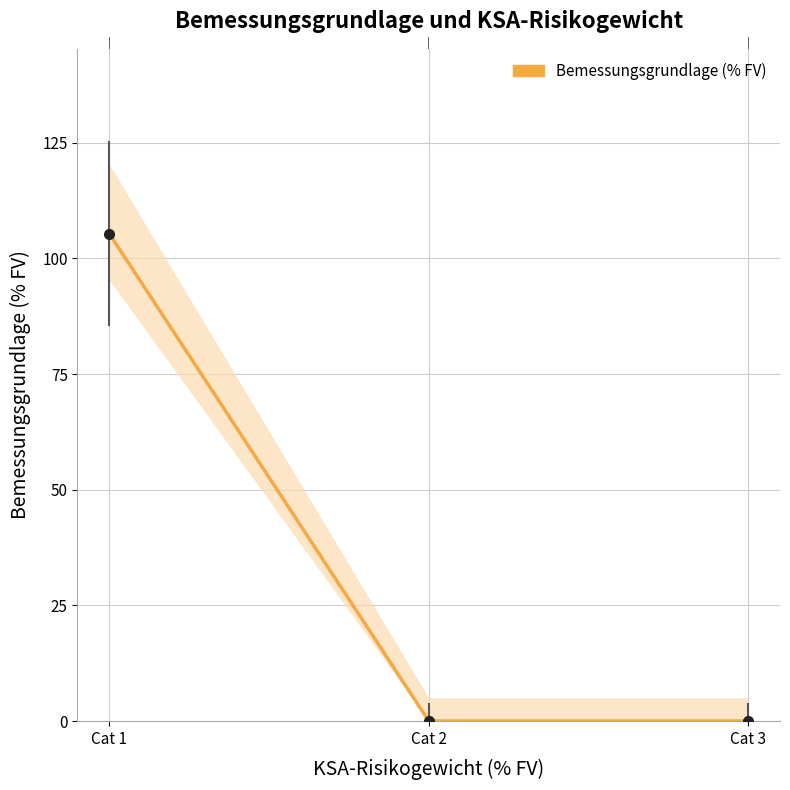

Count the number of categories in the chart.

3